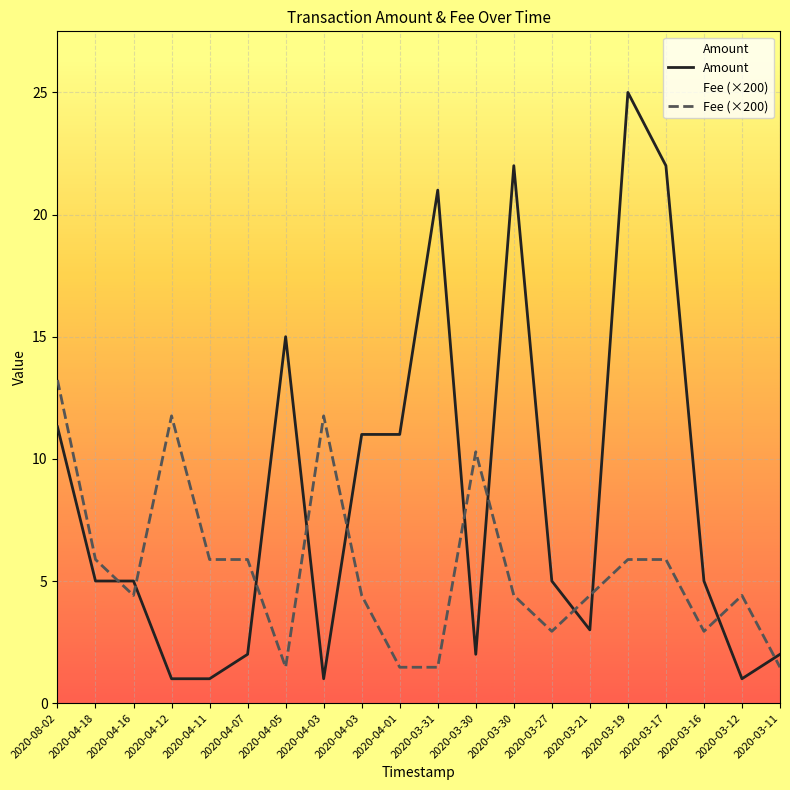

Rank the categories by Amount value from highest to lowest.

2020-03-19, 2020-03-30, 2020-03-17, 2020-03-31, 2020-04-05, 2020-08-02, 2020-04-03, 2020-04-01, 2020-04-18, 2020-04-16, 2020-03-27, 2020-03-16, 2020-03-21, 2020-04-07, 2020-03-30, 2020-03-11, 2020-04-12, 2020-04-11, 2020-04-03, 2020-03-12